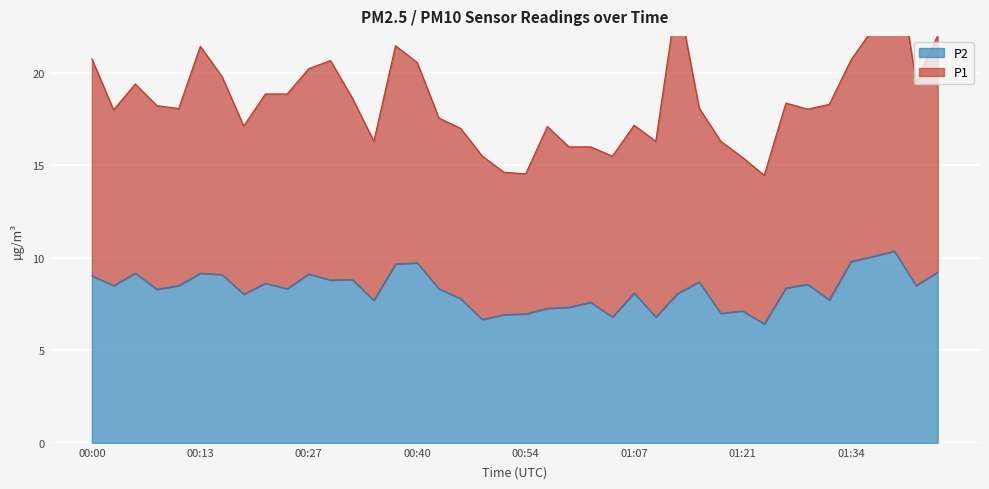

At which label is the value closest to 8?

00:19